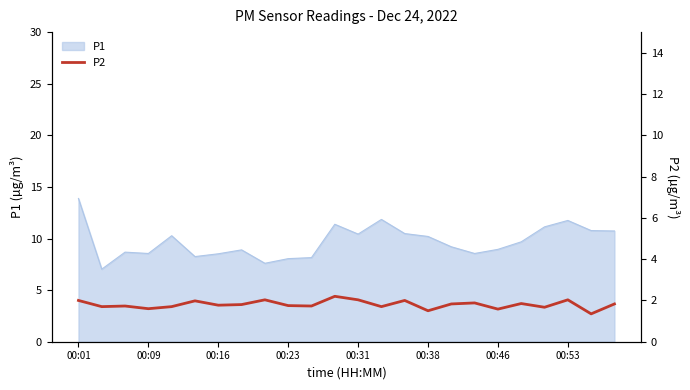

What is the difference between the values at 11 and 13?

0.5